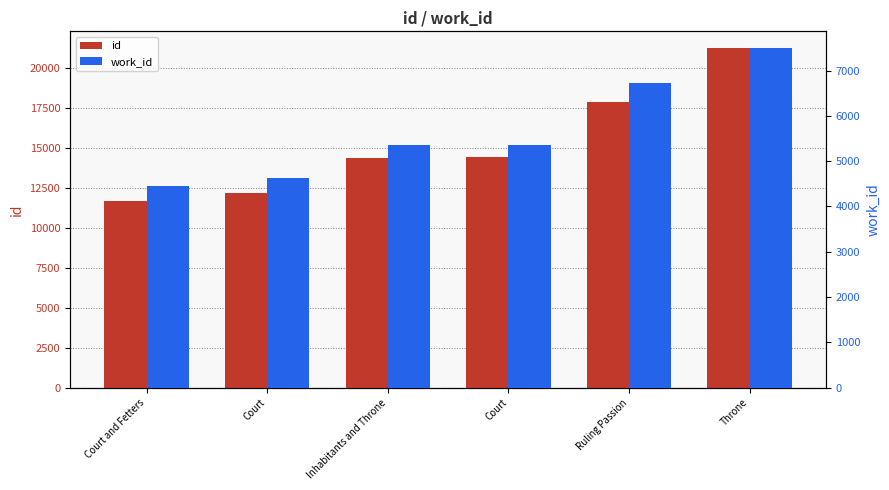

Is it true that work_id equals 9450 at Ruling Passion?

False